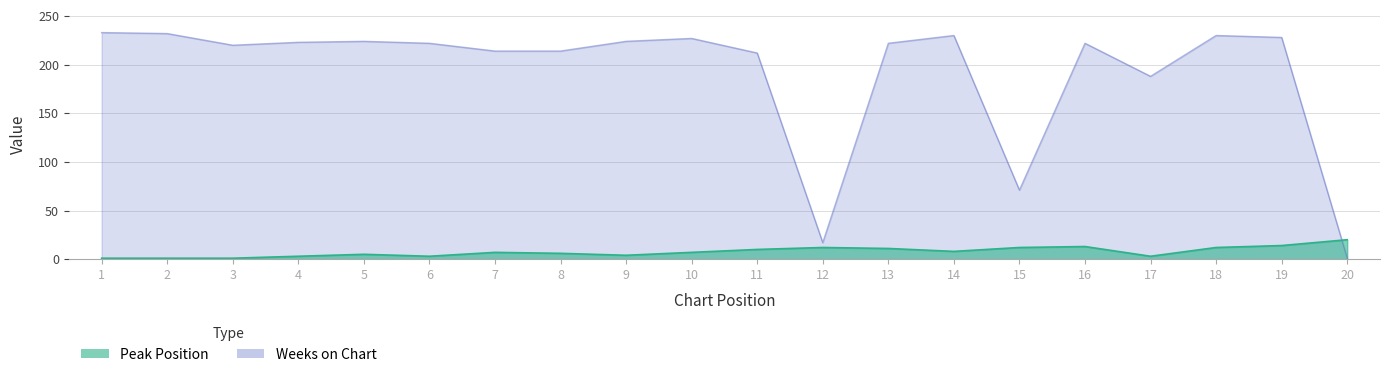

Which has a higher value, 12 or 15?

12